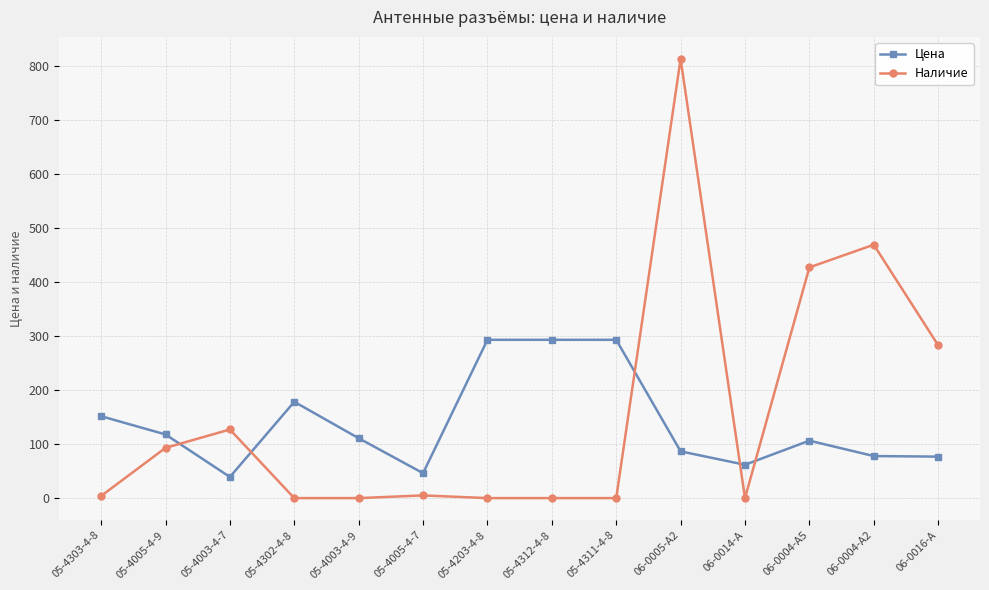

What are all the series names shown in the legend?

Цена, Наличие